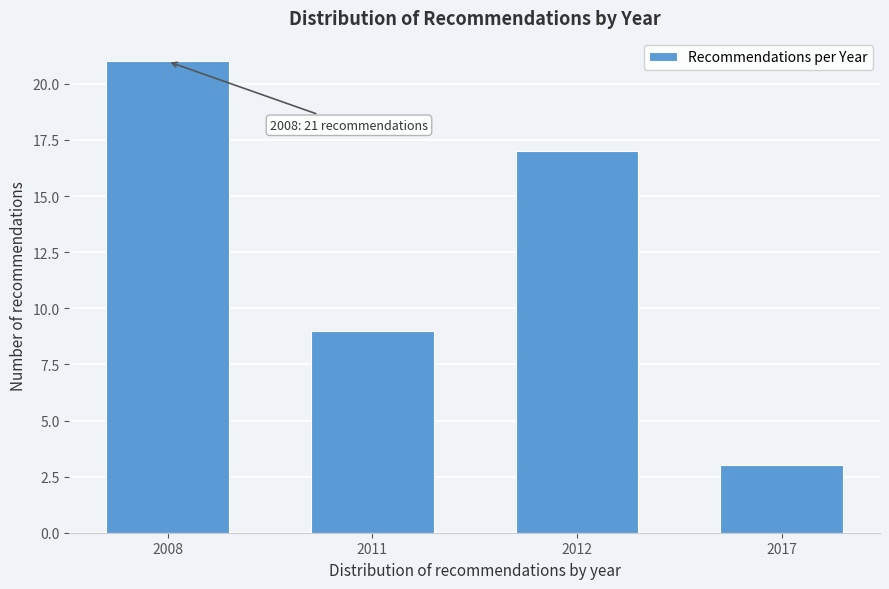

Reading left to right, list all the values displayed in this chart.

2008=21	2011=9	2012=17	2017=3